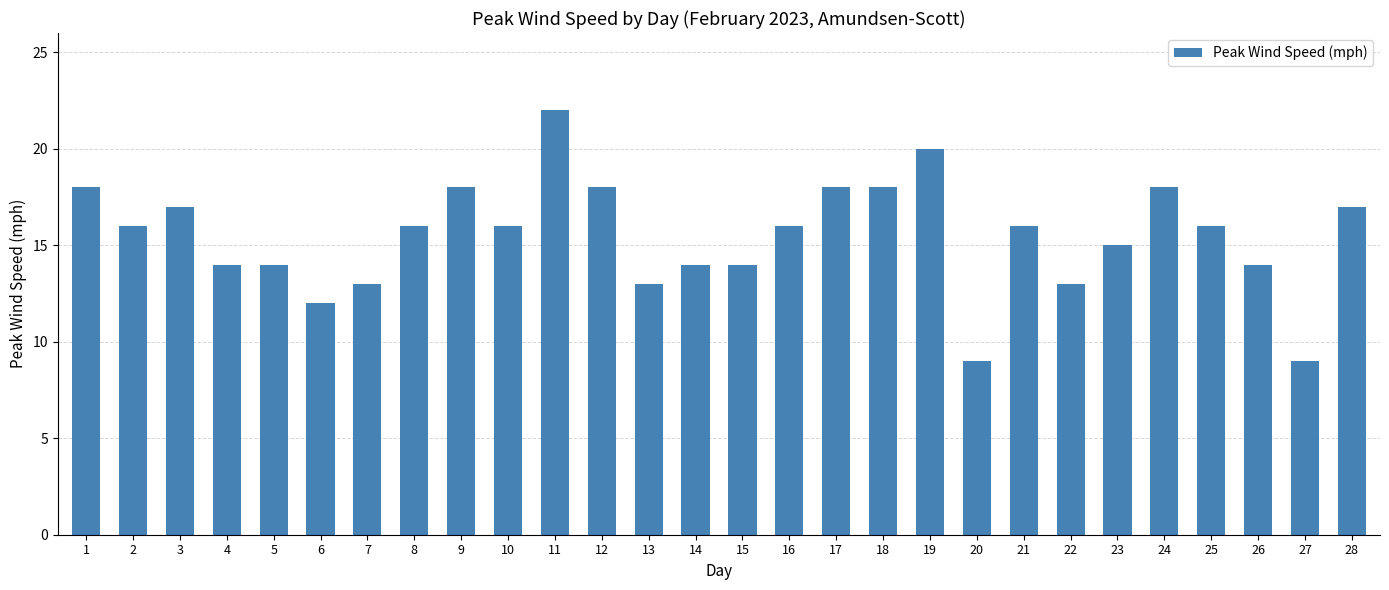

How many bars are there in total?

28